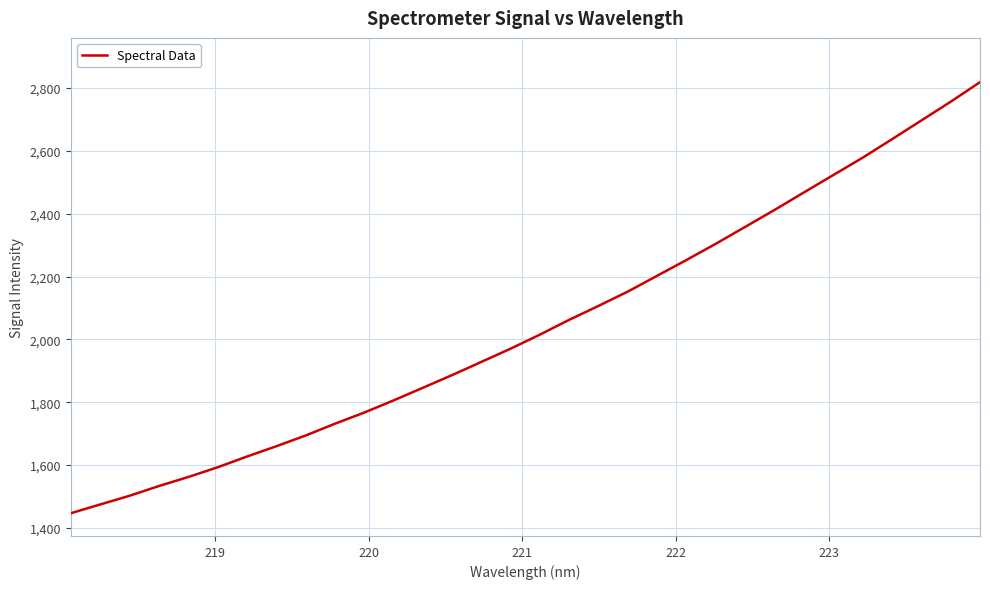

What is the smallest value displayed?

1446.5